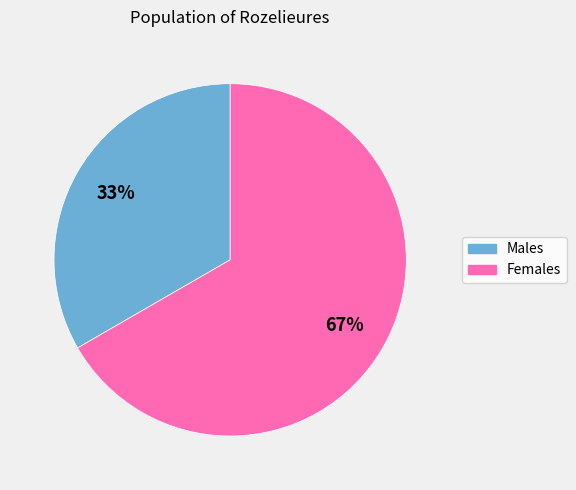

Is there any slice that represents more than half of the pie?

Yes